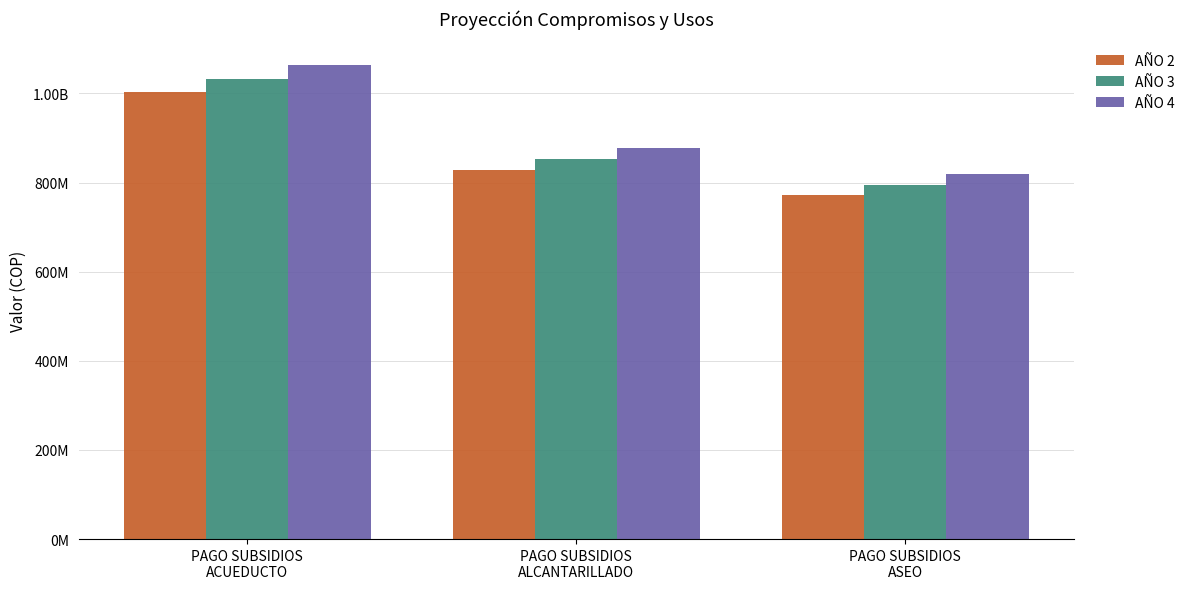

At which label is AÑO 3 closest to 913491402?

PAGO SUBSIDIOS
ALCANTARILLADO